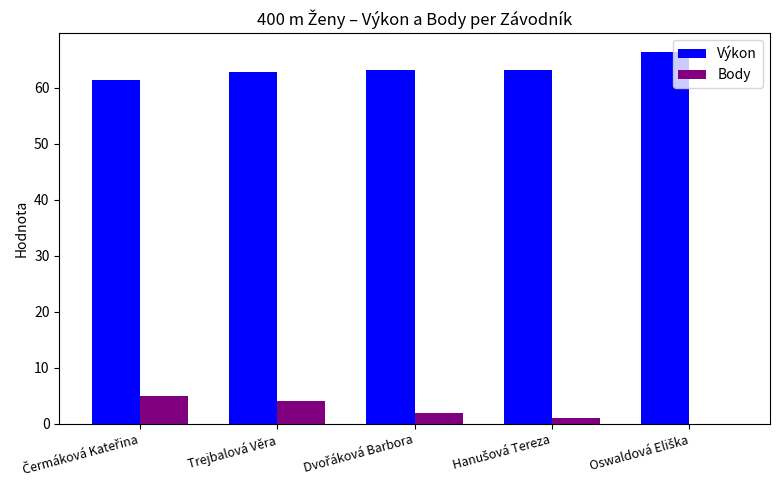

What is the maximum value shown in the chart?

66.5